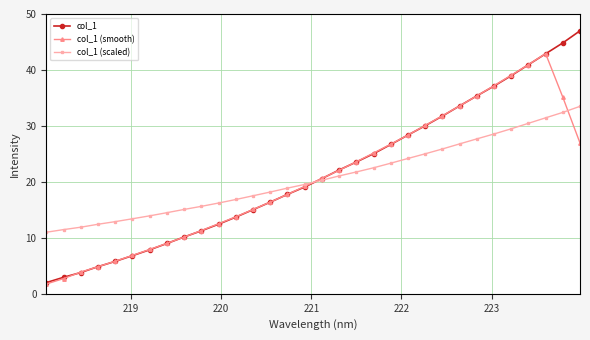

Rank the series by their maximum value, from lowest to highest.

col_1 (scaled), col_1 (smooth), col_1